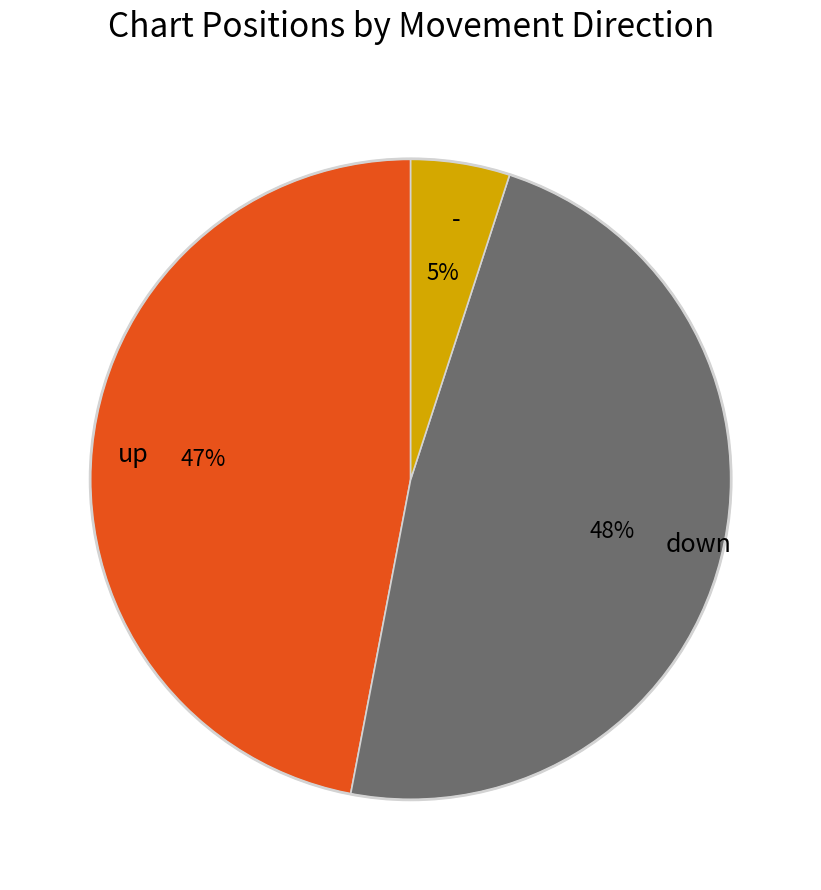

What percentage is the down slice, to the nearest percent?

48%